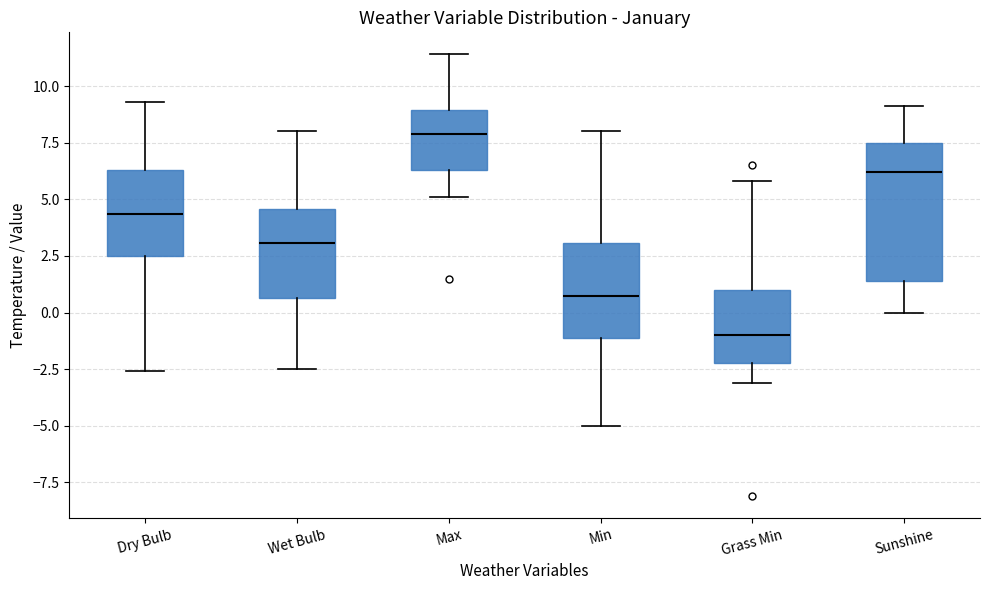

Reading left to right, read every box against the y-axis: the position of its median line, the range the box covers, and the ends of its whiskers. The values are not printed on the chart, so give them approximately, as read against the axis.

Dry Bulb: median 4.5, box 2.5 to 6.5, whiskers -2.5 to 9.5
Wet Bulb: median 3.0, box 0.5 to 4.5, whiskers -2.5 to 8.0
Max: median 8.0, box 6.5 to 9.0, whiskers 5.0 to 11.5
Min: median 1.0, box -1.0 to 3.0, whiskers -5.0 to 8.0
Grass Min: median -1.0, box -2.0 to 1.0, whiskers -3.0 to 6.0
Sunshine: median 6.0, box 1.5 to 7.5, whiskers 0.0 to 9.0